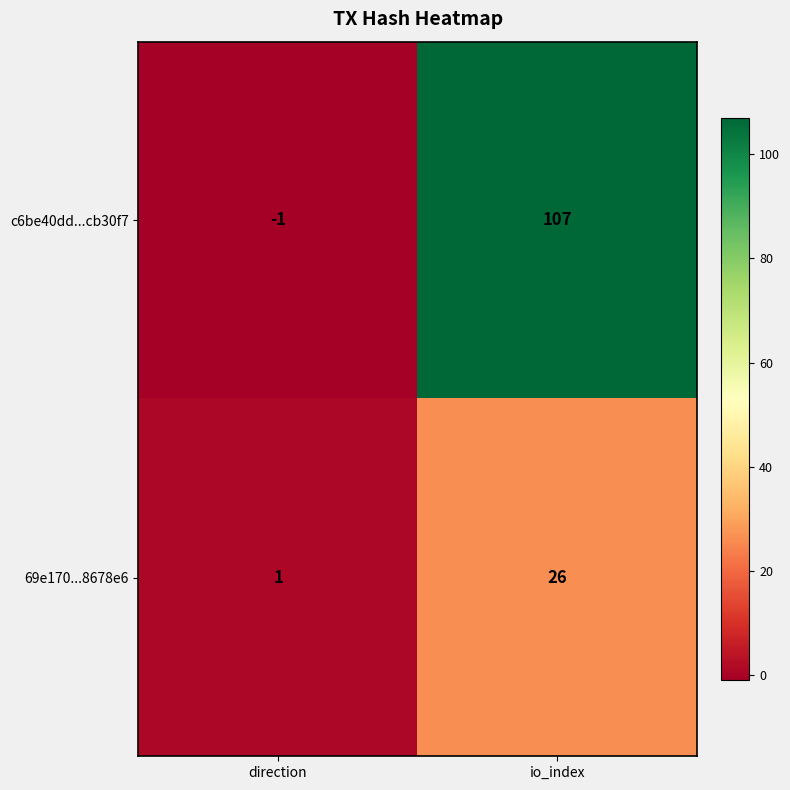

The c6be40dd...cb30f7 series shows -2 at direction. True or false?

False